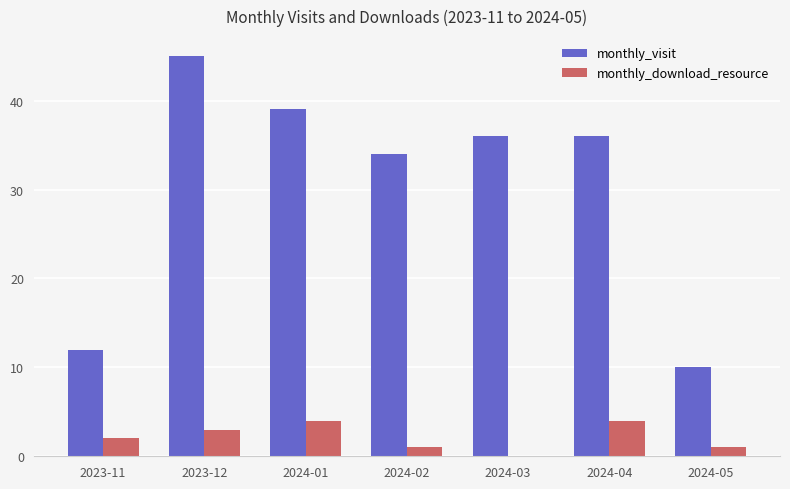

What is the sum of all monthly_download_resource values?

15